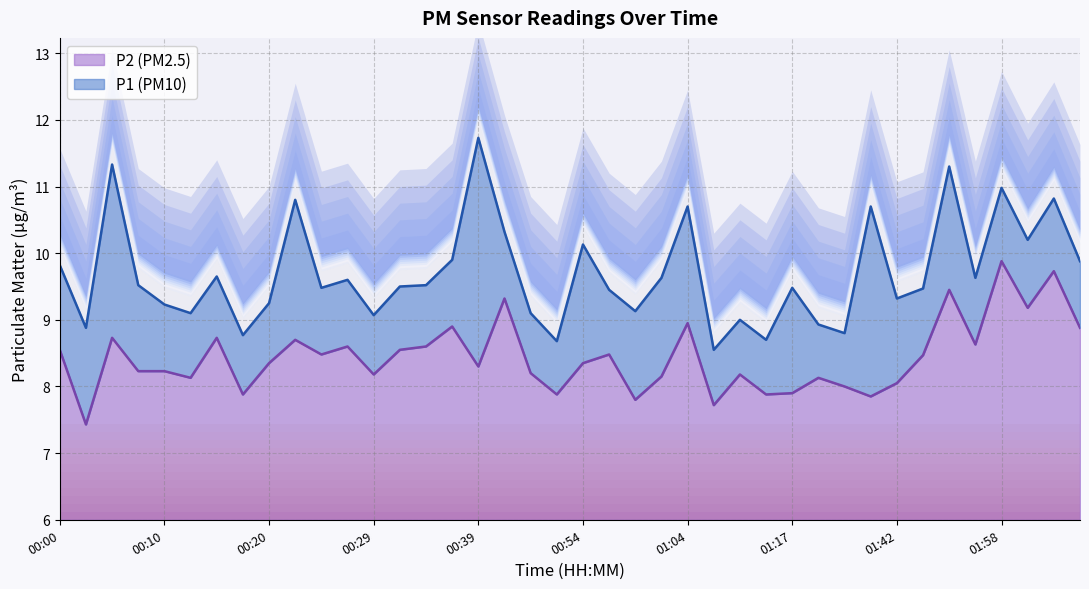

What is the average value of the P1 series?

9.7